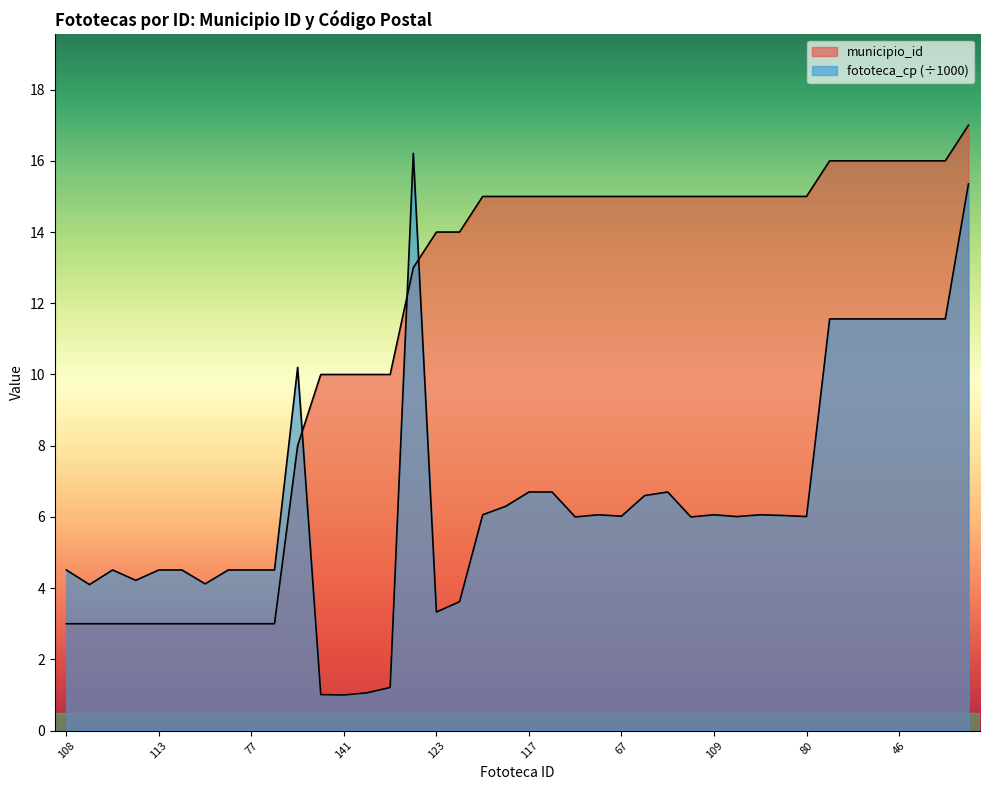

Between which two adjacent categories do municipio_id and fototeca_cp first intersect?

102 and 70